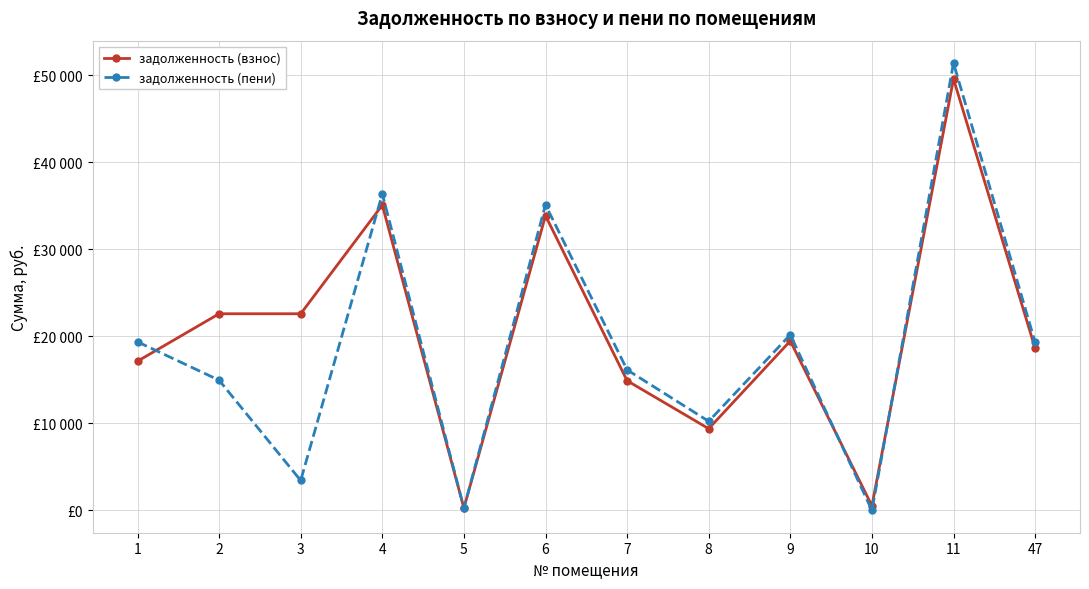

Is the value of задолженность (пени) at 5 greater than the value of задолженность (взнос) at 11?

No